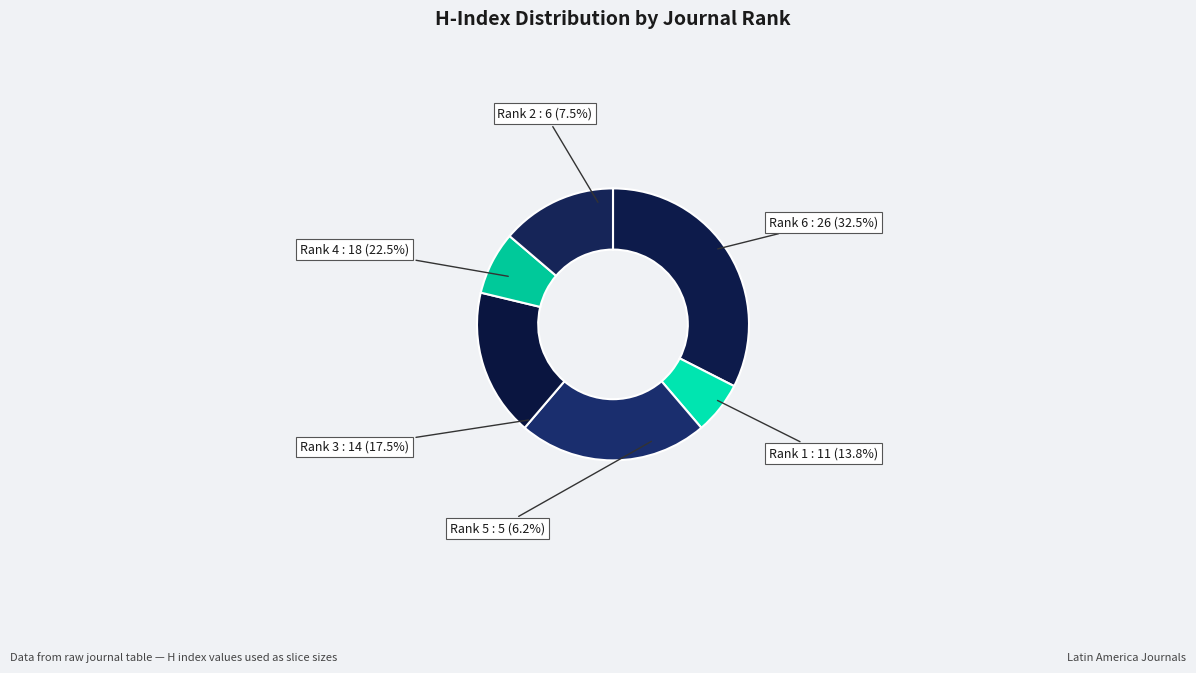

Is Revista Brasileira de Oftalmologia (Rank 3) the majority of the pie?

No